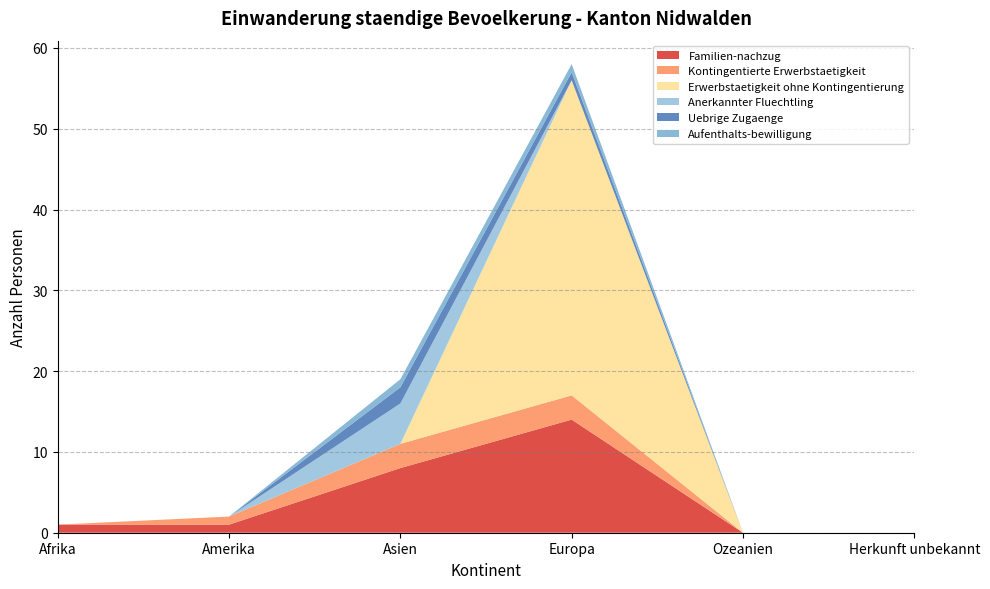

Reading right to left, transcribe all the data shown in this chart.

Familien-nachzug: 0	0	14	8	1	1
Kontingentierte Erwerbstaetigkeit: 0	0	3	3	1	0
Erwerbstaetigkeit ohne Kontingentierung: 0	0	39	0	0	0
Anerkannter Fluechtling: 0	0	0	5	0	0
Uebrige Zugaenge: 0	0	1	2	0	0
Aufenthalts-bewilligung: 0	0	1	1	0	0